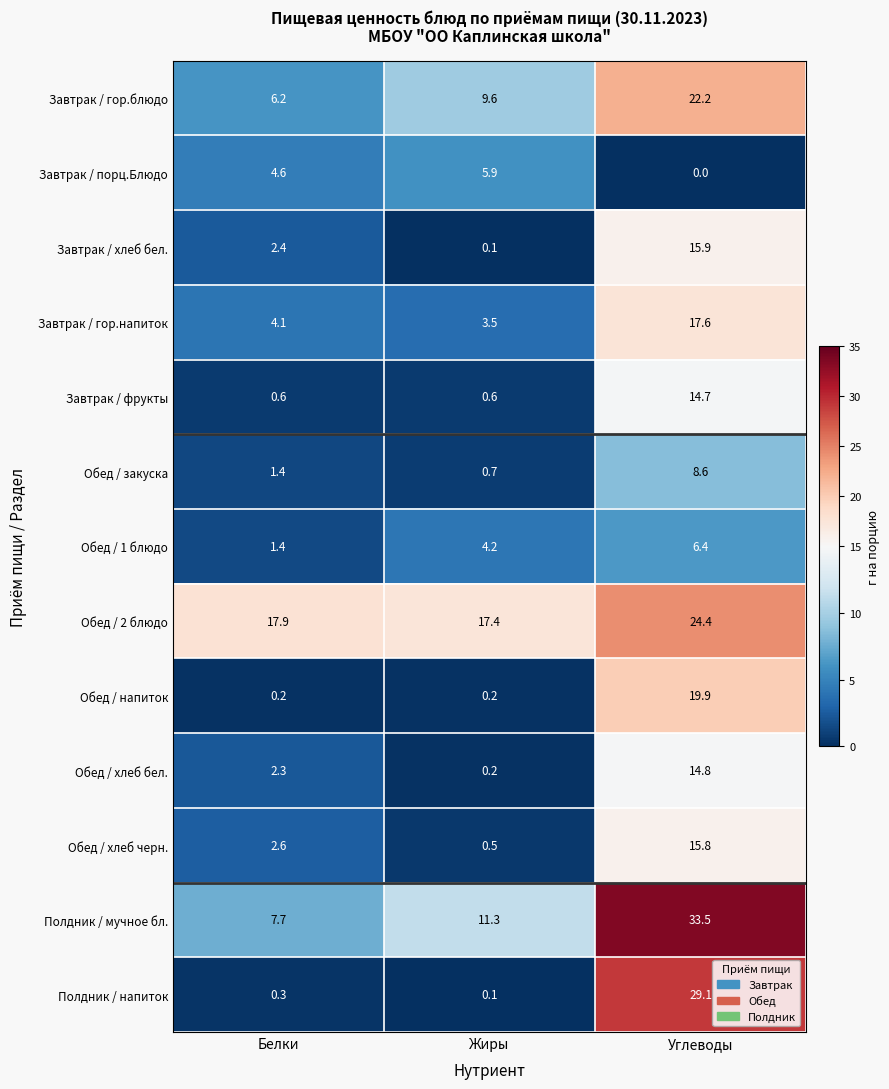

At which label does Полдник / мучное бл. first exceed 11?

Жиры